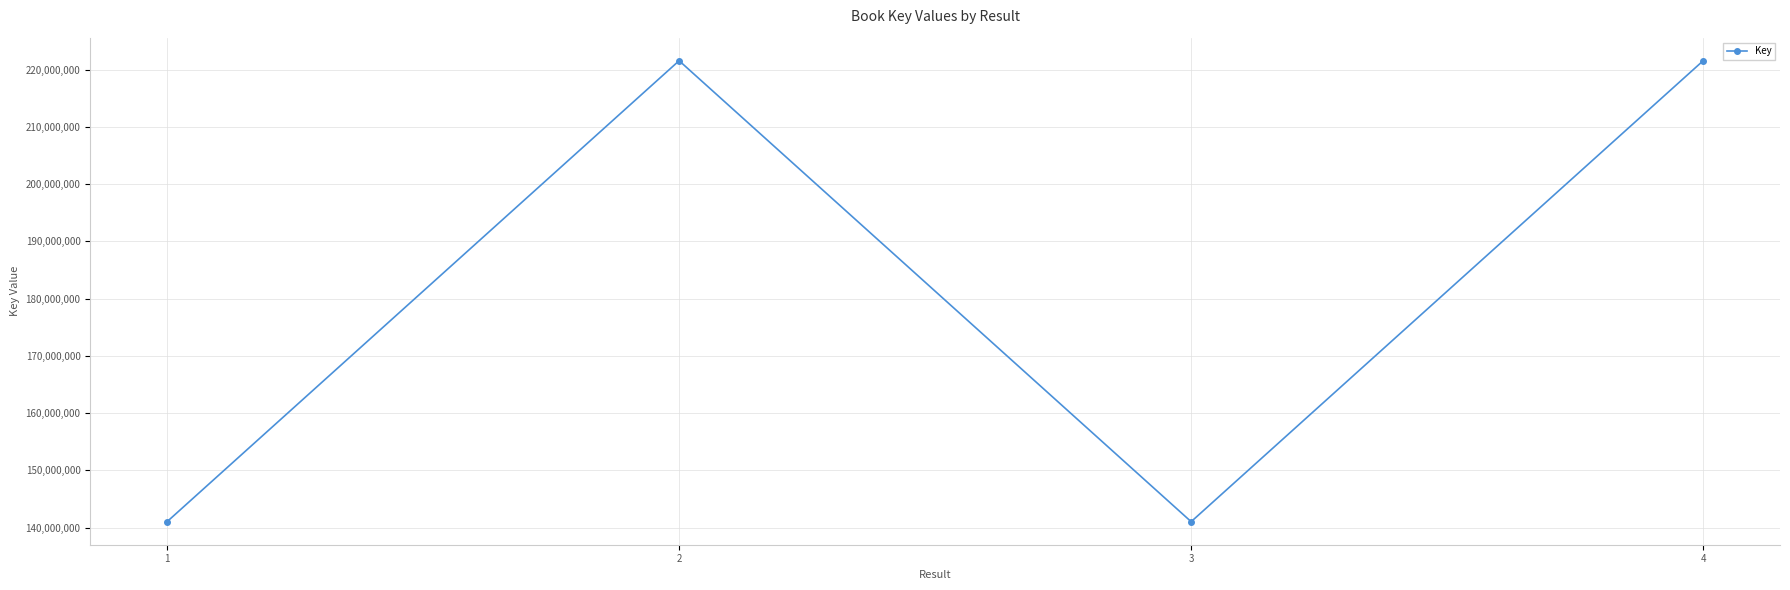

Which has a higher value, 3 or 4?

4